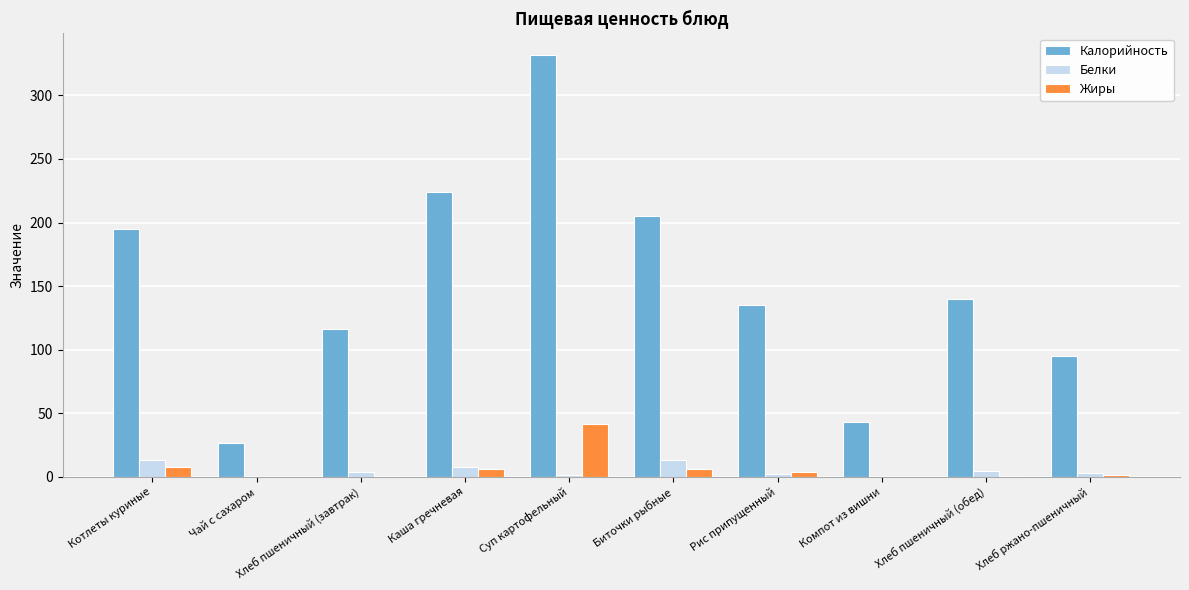

What is the highest value of the Белки series?

13.0